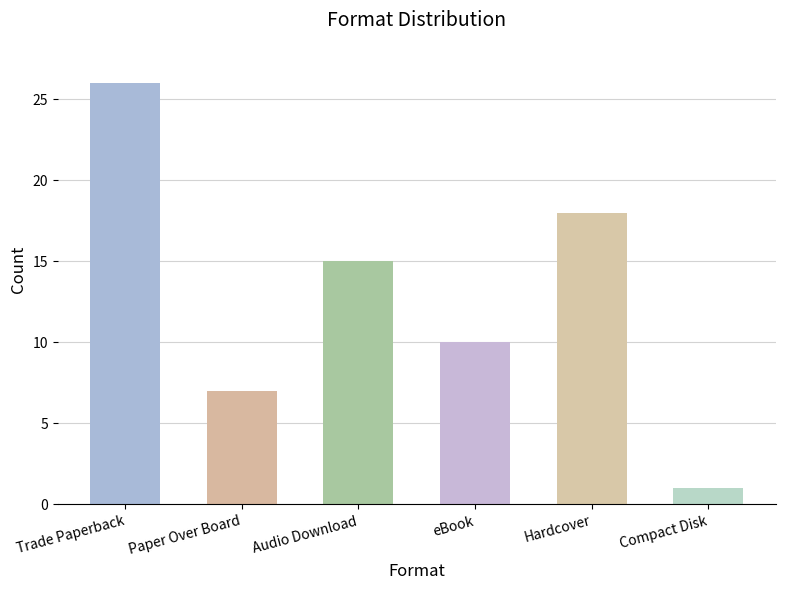

What is the difference between the maximum and minimum values?

25